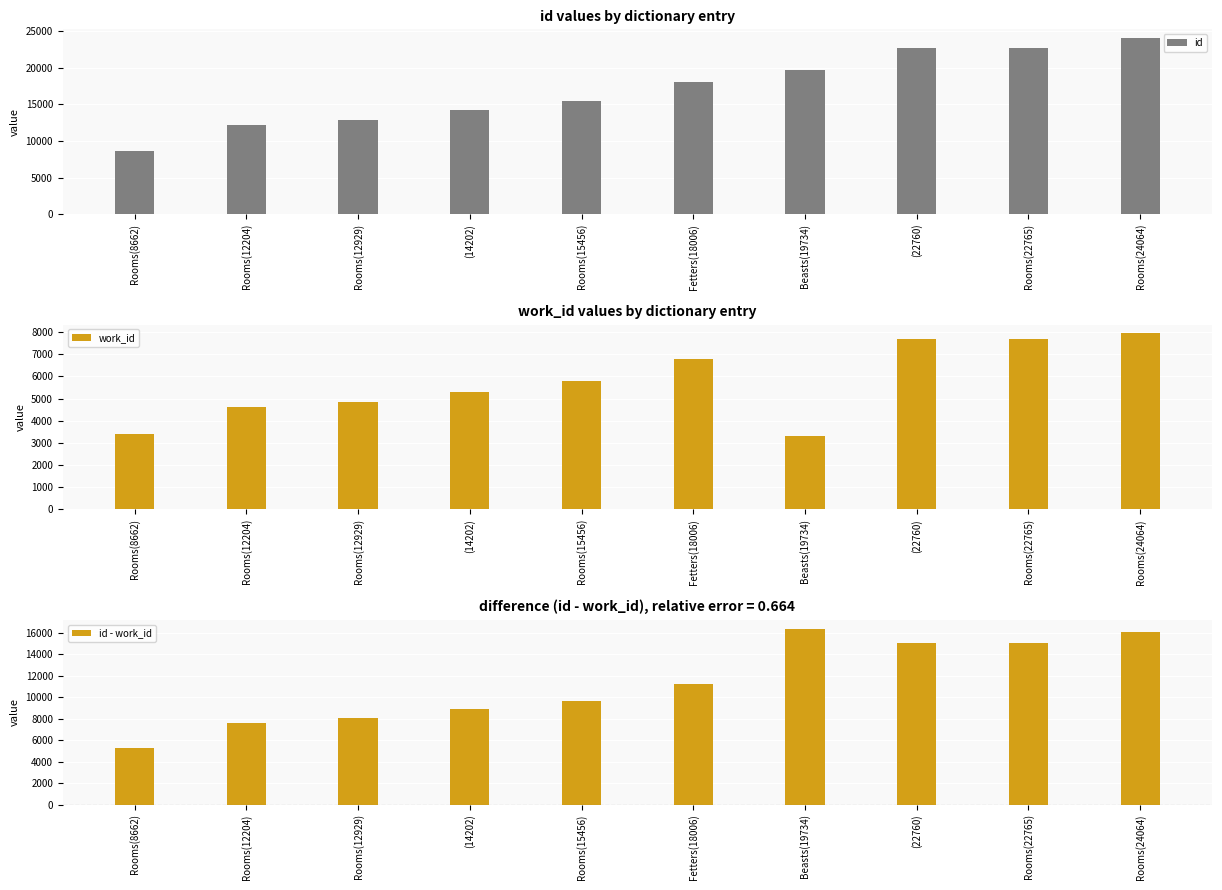

What is the label of the 5th bar from the right?

Fetters(18006)